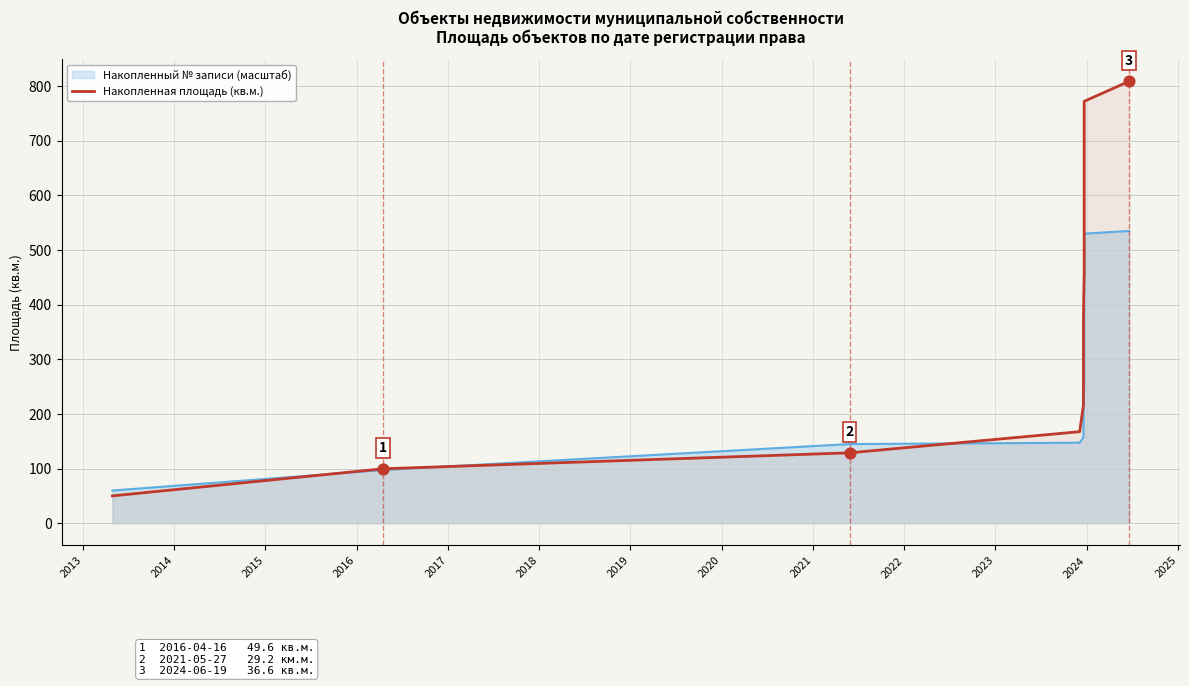

What is the change in value from 2024 to 2025?

+34.0